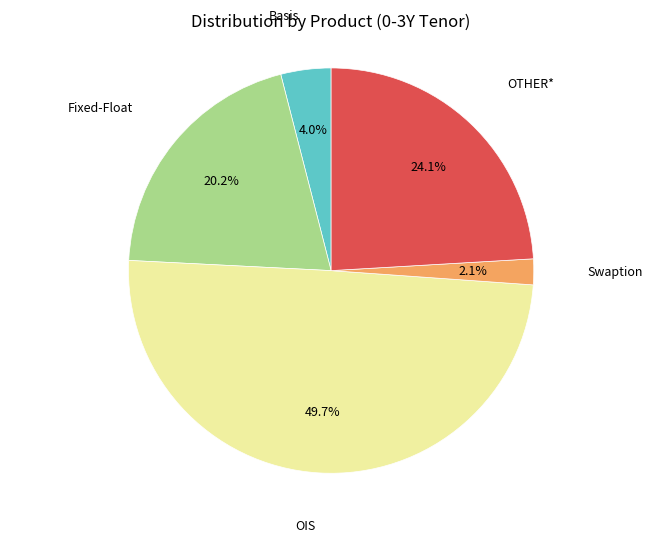

Which slice is the largest?

OIS